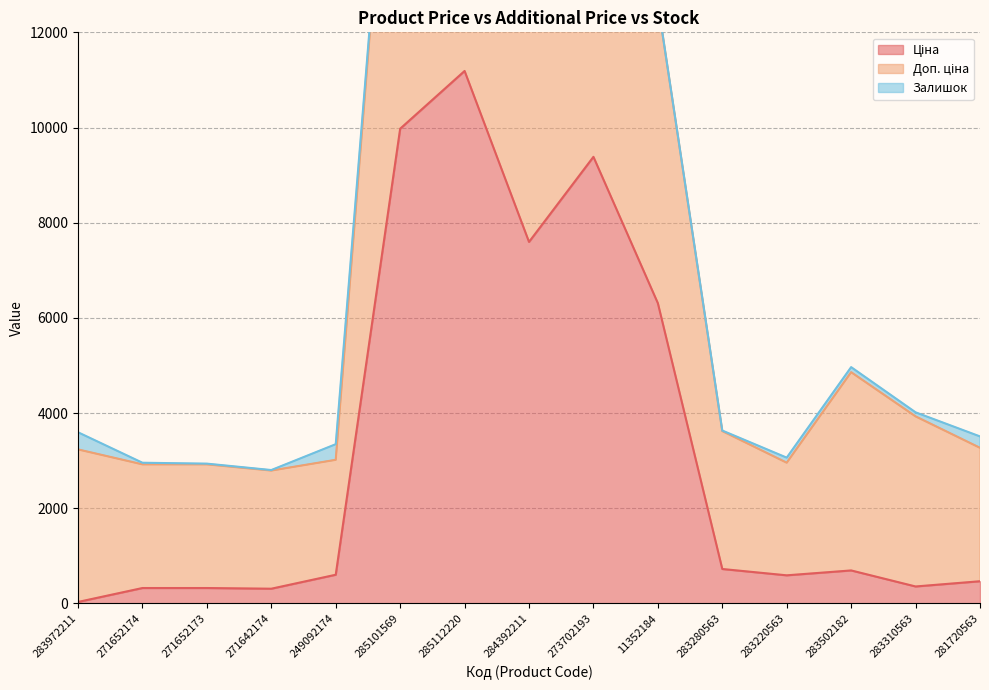

True or false: Доп. ціна and Ціна intersect in this chart.

False